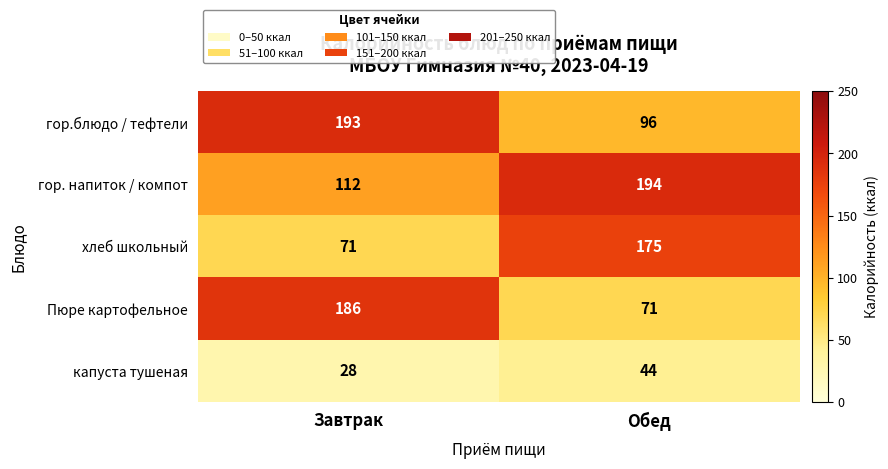

Between Завтрак and Обед, which series saw the biggest shift?

Пюре картофельное